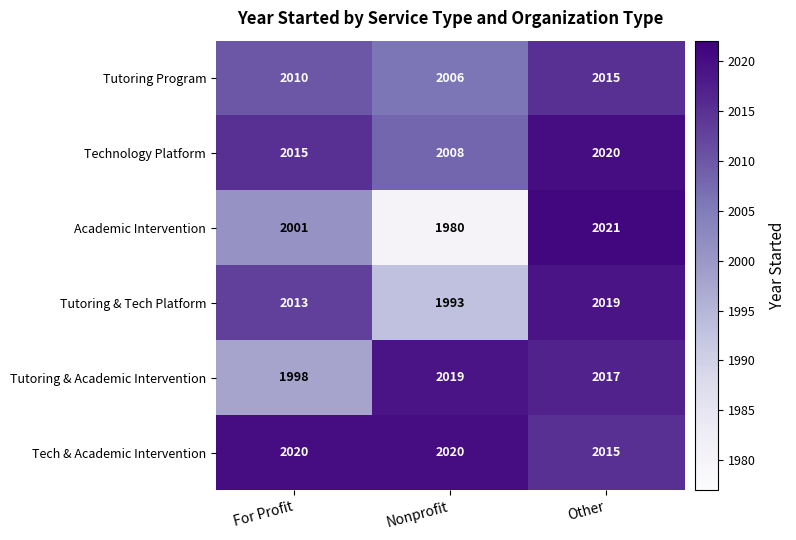

What is the average value of the Technology Platform series?

2014